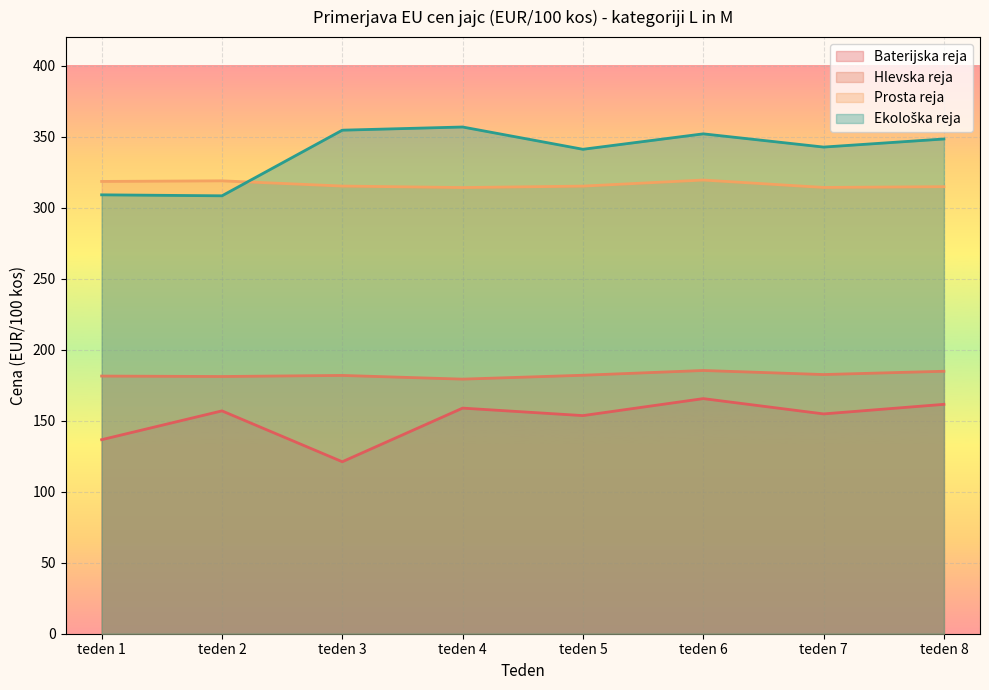

Read the Hlevska reja value at teden 6.

185.3